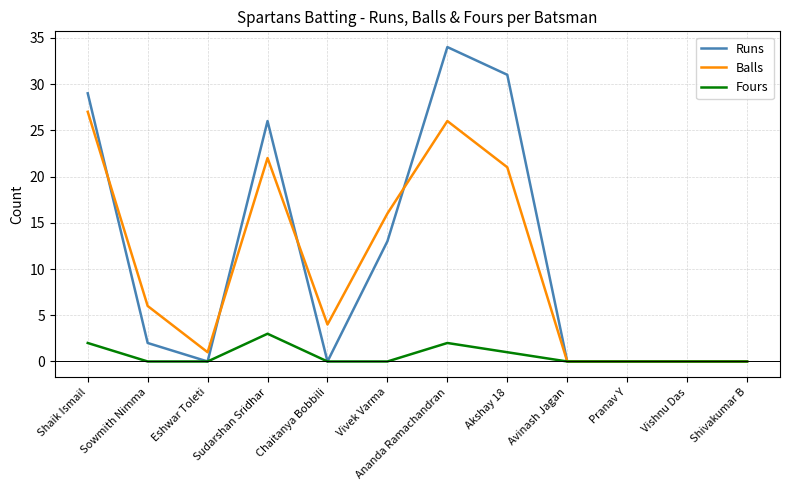

At which category is the sum across all series the highest?

Ananda Ramachandran